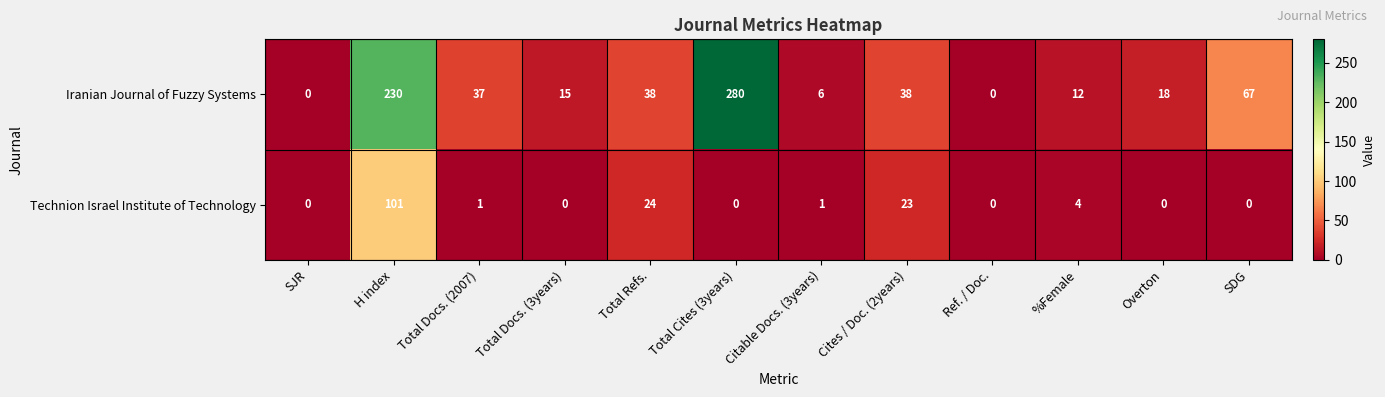

How many values in the Iranian Journal of Fuzzy Systems series are below 37?

6